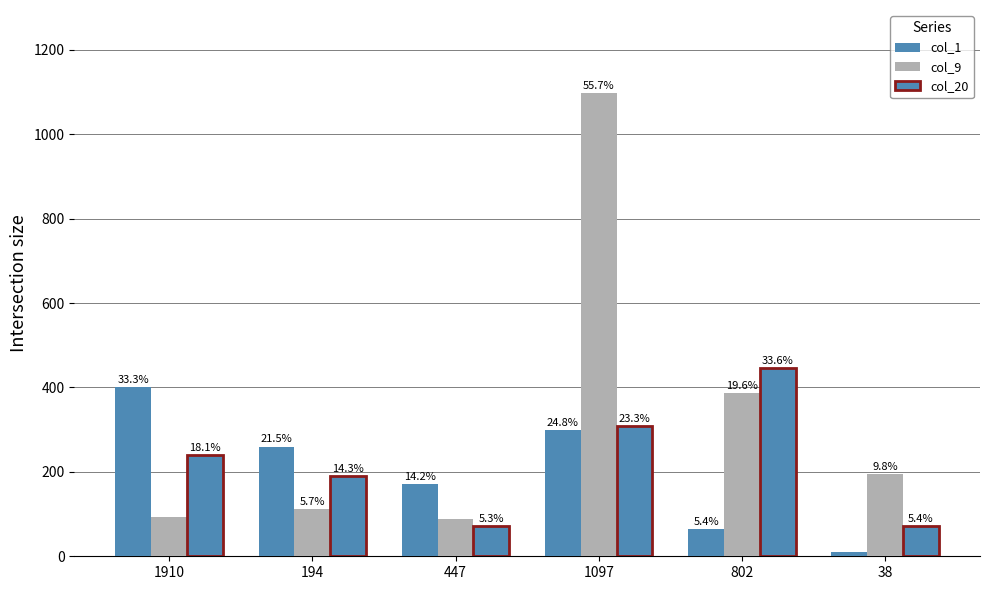

Where does the col_20 series first go above 240?

1097